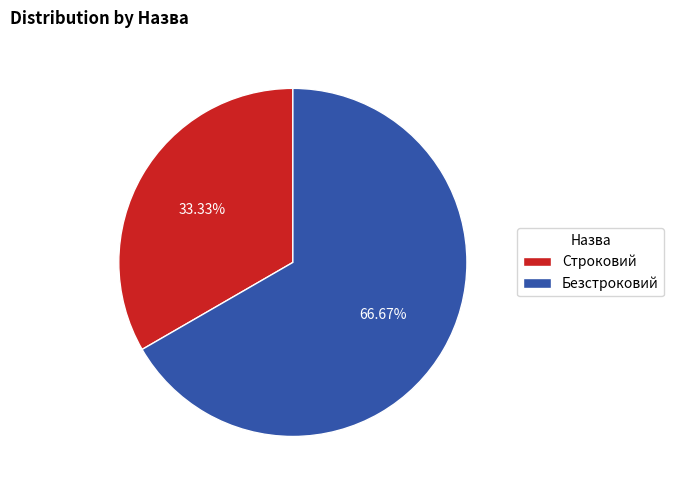

Rank the categories by value from lowest to highest.

Строковий, Безстроковий